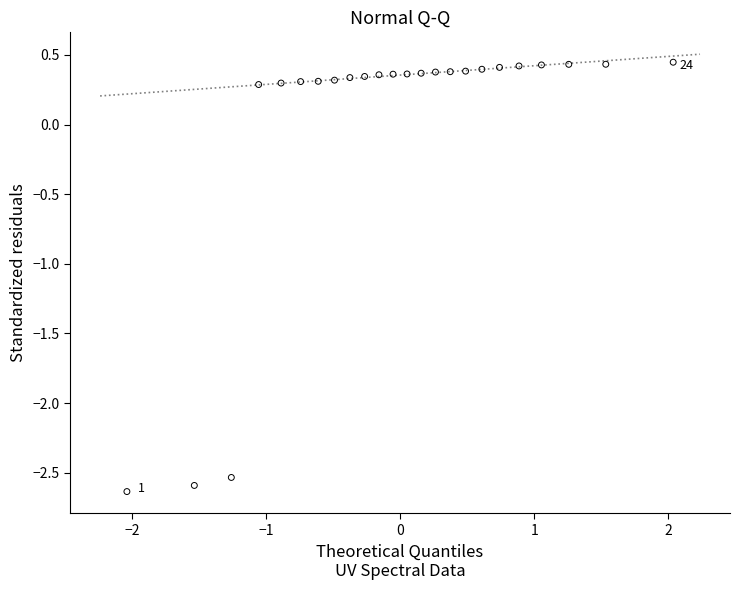

What is the range of Y values (max minus min)?

3.1